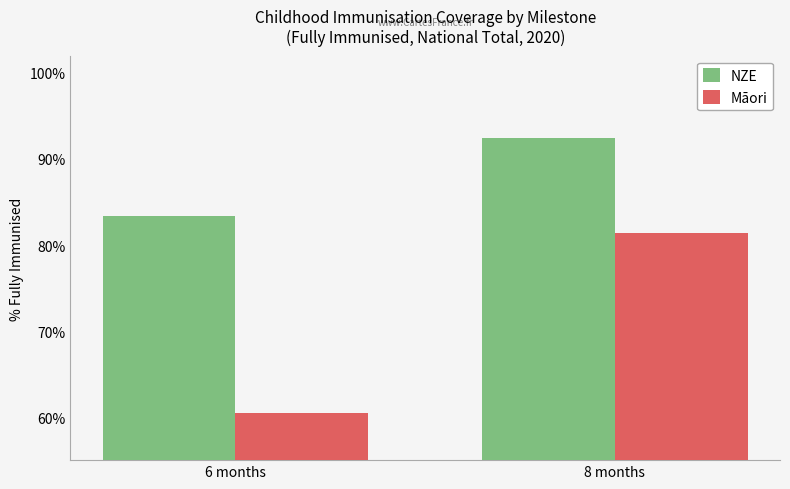

Rank the series by their average value, from highest to lowest.

NZE, Māori